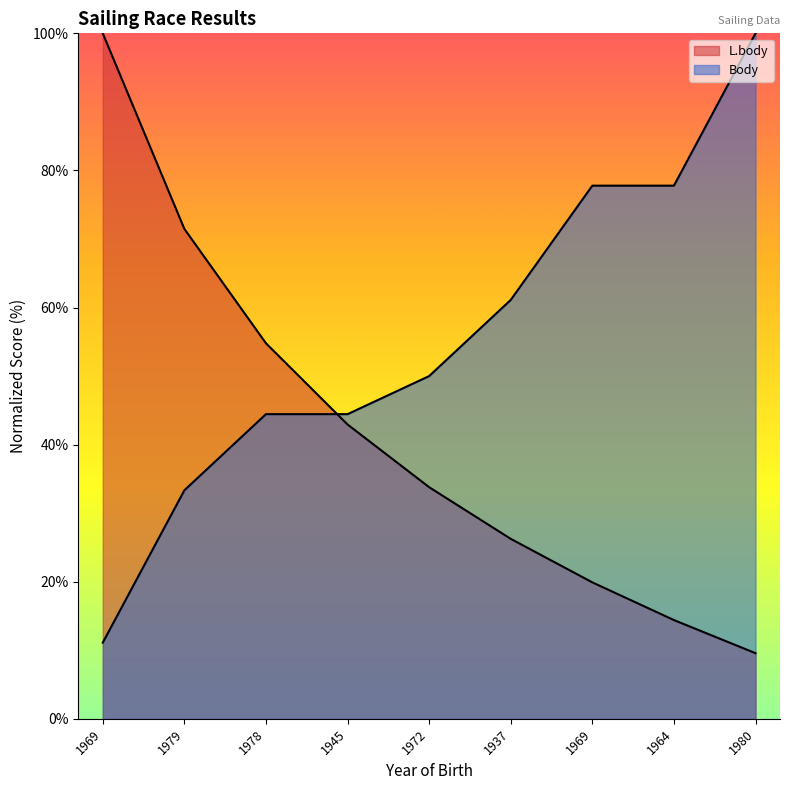

Between 1969 and 1945, which series saw the biggest shift?

L.body